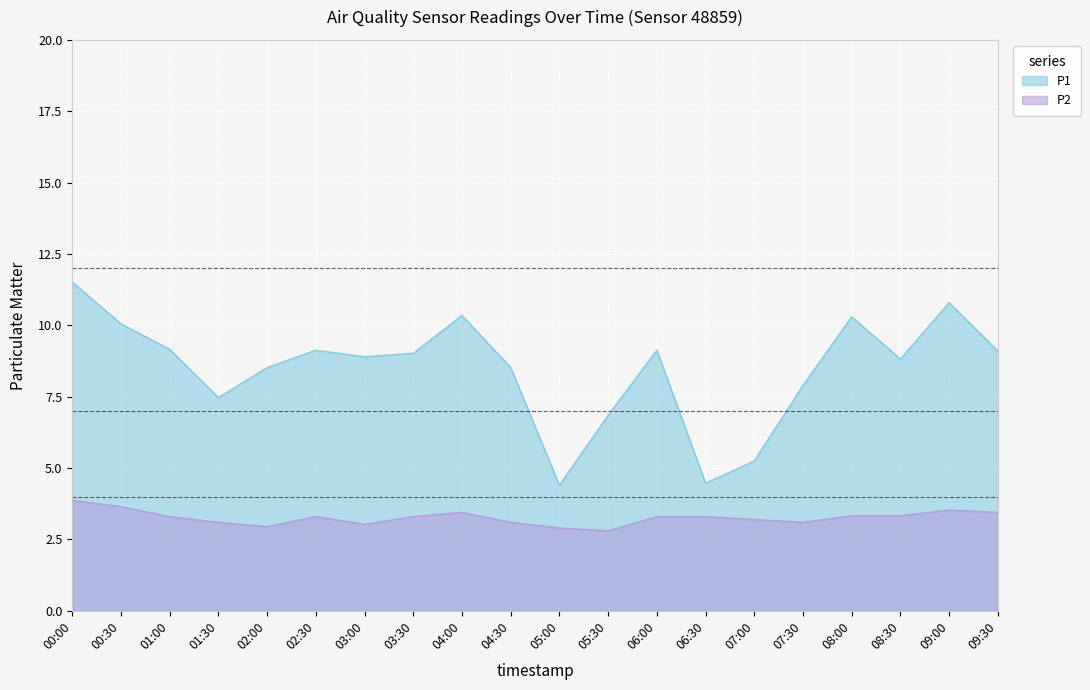

True or false: P2 and P1 intersect in this chart.

False